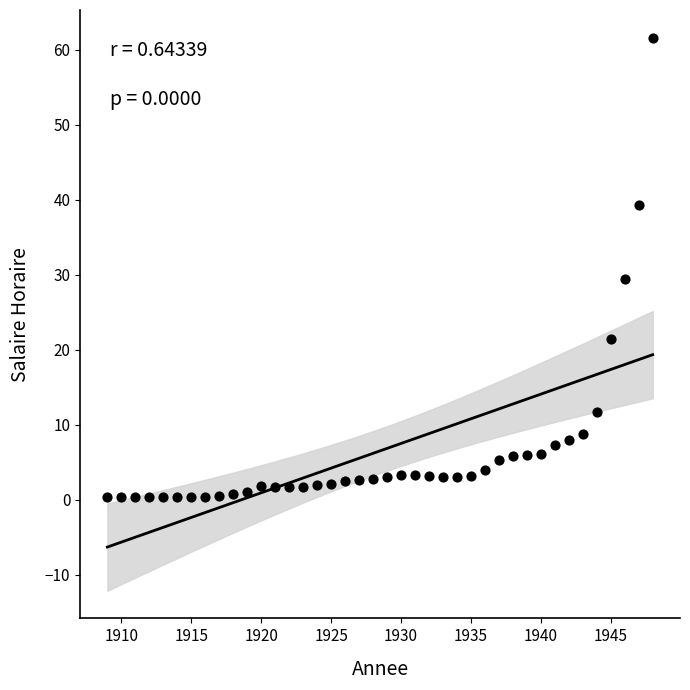

What is the range of X values (max minus min)?

39.0